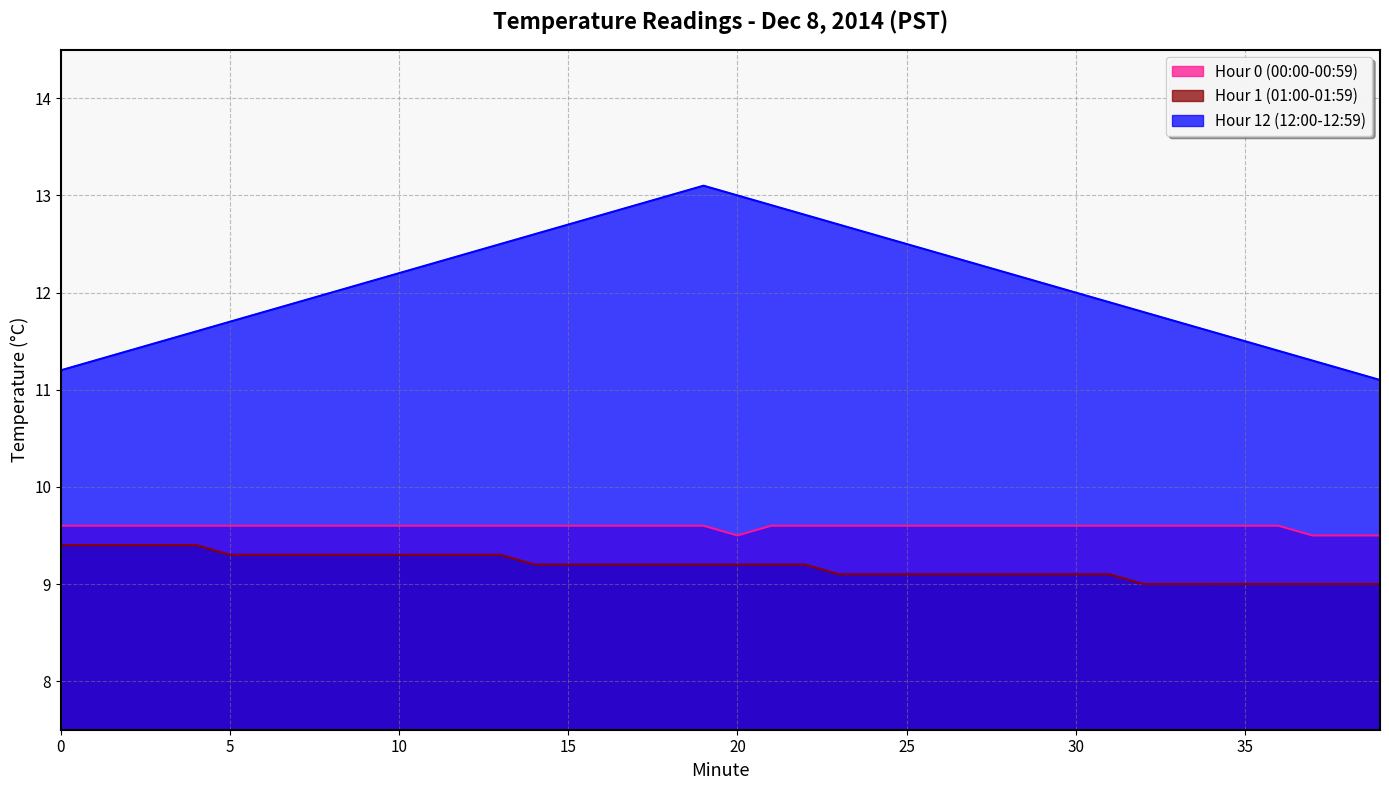

What is the sum of the Hour 12 (12:00-12:59) values at 28 and 38?

23.4